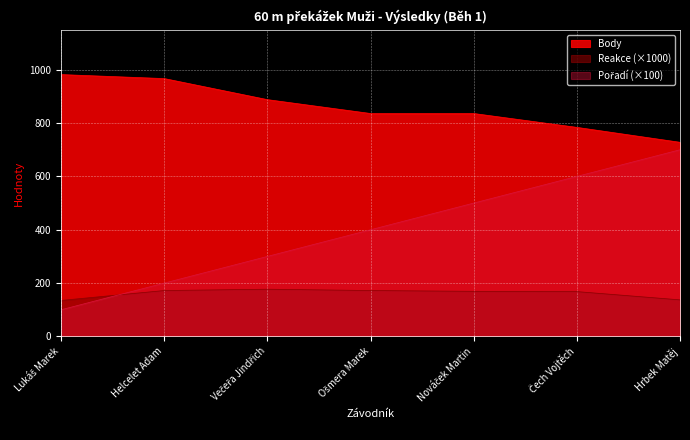

What is the difference between the highest and lowest values at Hrbek Matěj?

591